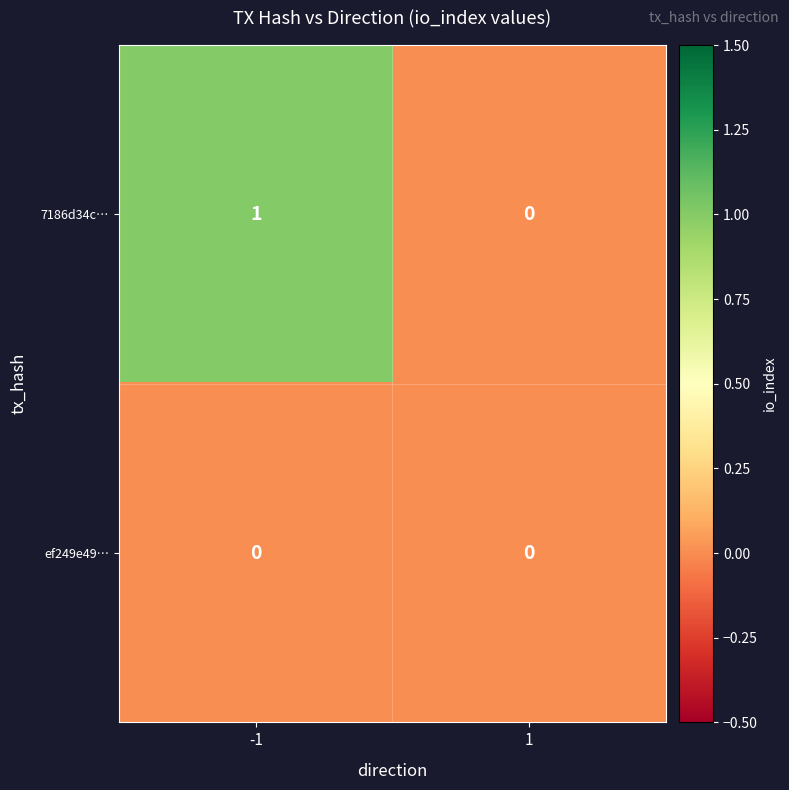

Reading left to right, transcribe all the data shown in this chart.

7186d34c…: 1	0
ef249e49…: 0	0